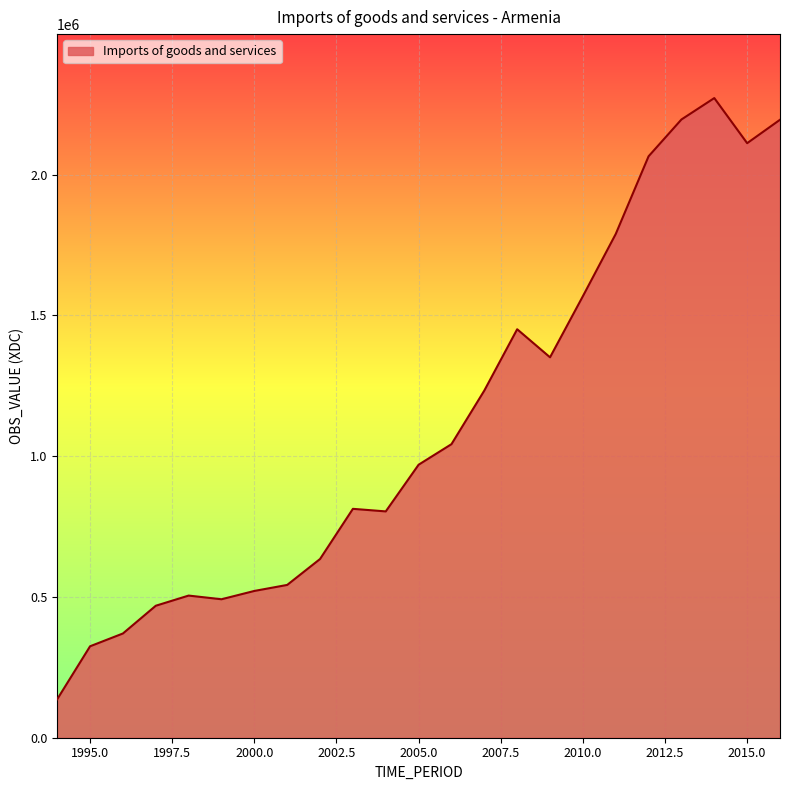

What is the smallest value displayed?

136746.7